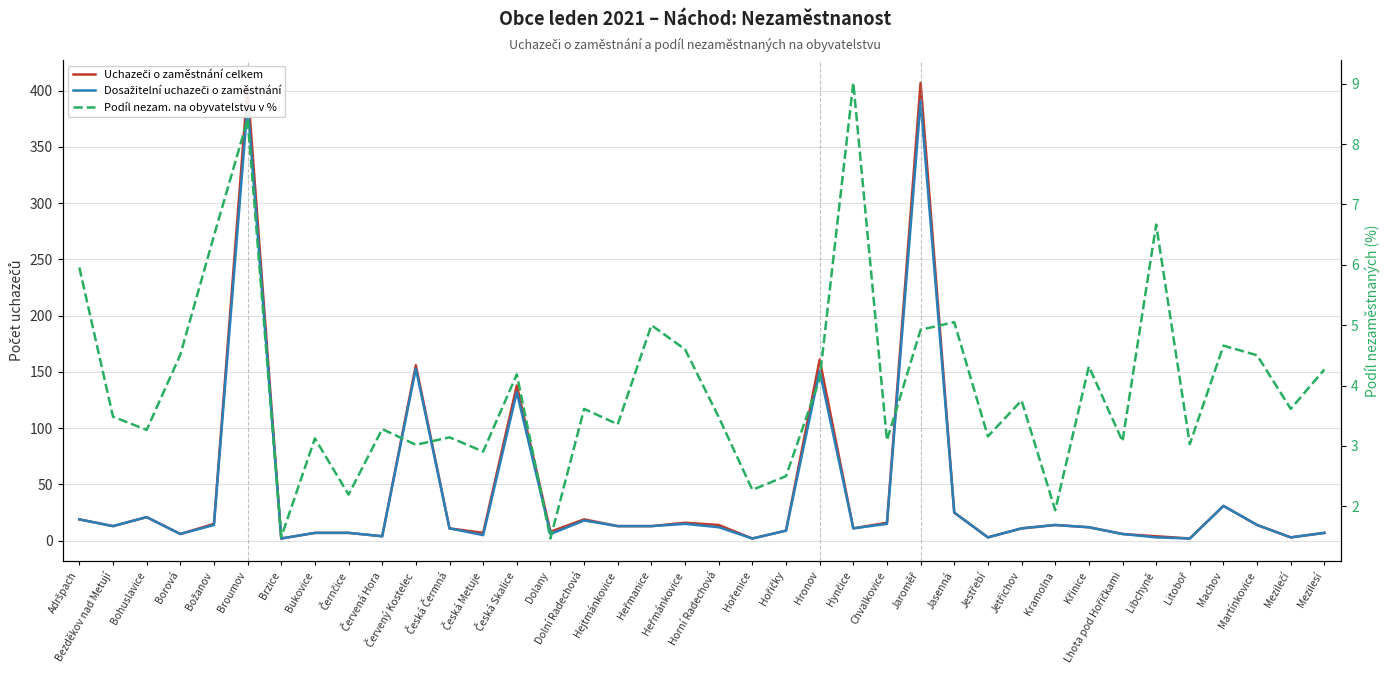

The value of Dosažitelní uchazeči o zaměstnání at Heřmánkovice is 15.0. True or false?

True